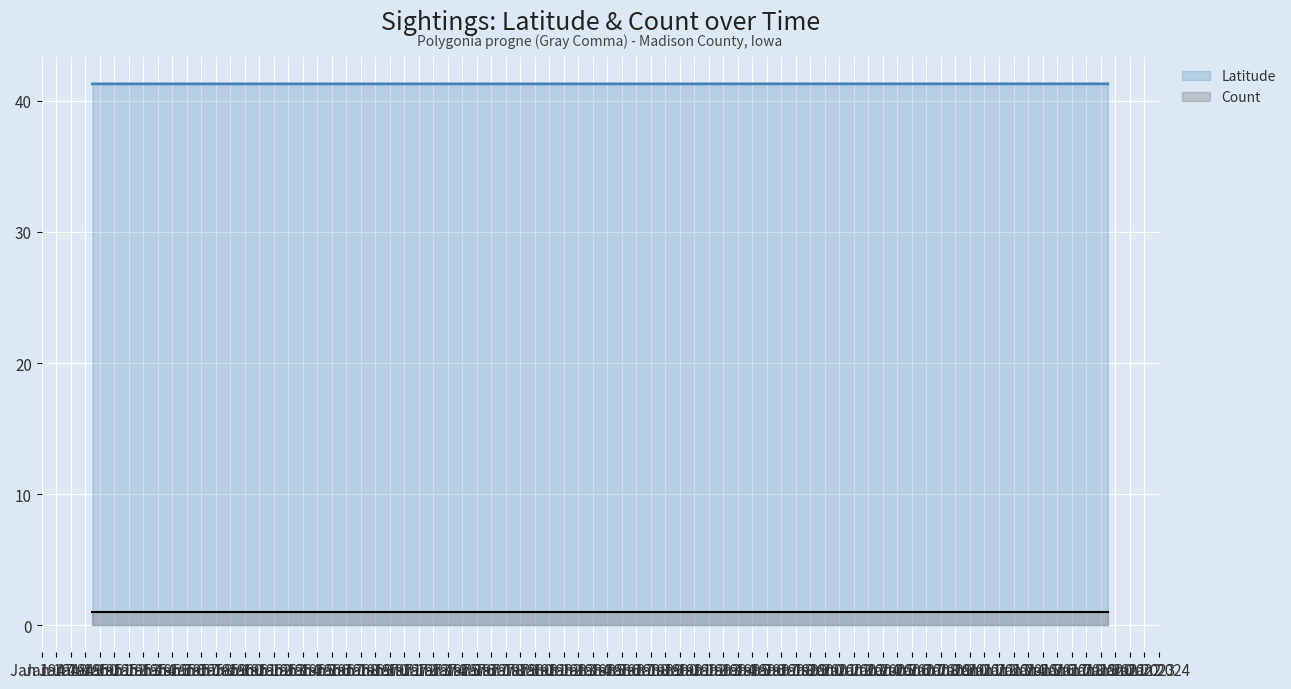

Rank the series by their average value, from highest to lowest.

Latitude, Count